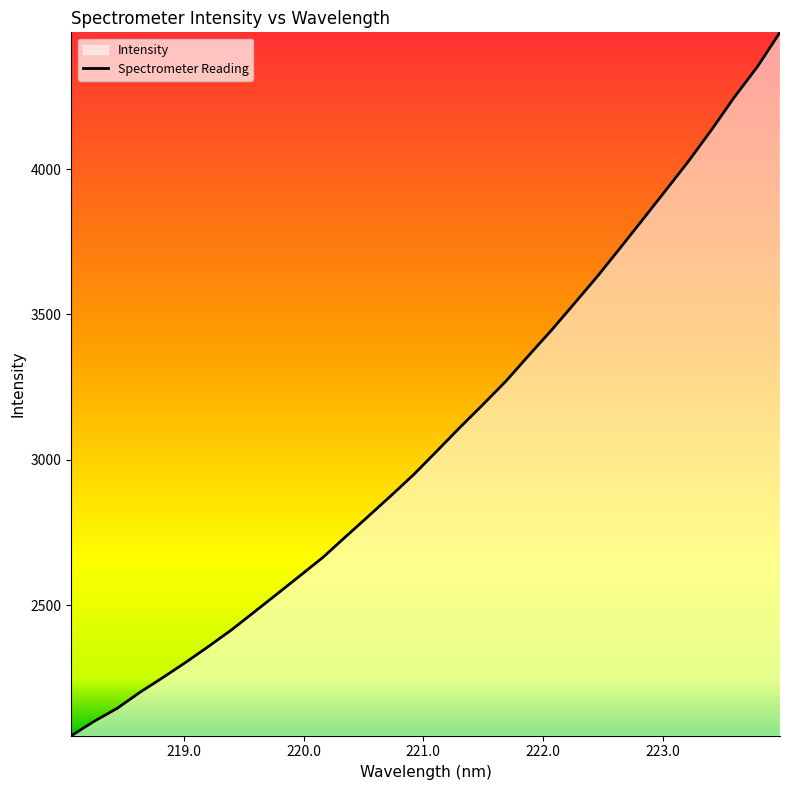

True or false: there are more than 1 points higher than both neighbors.

False